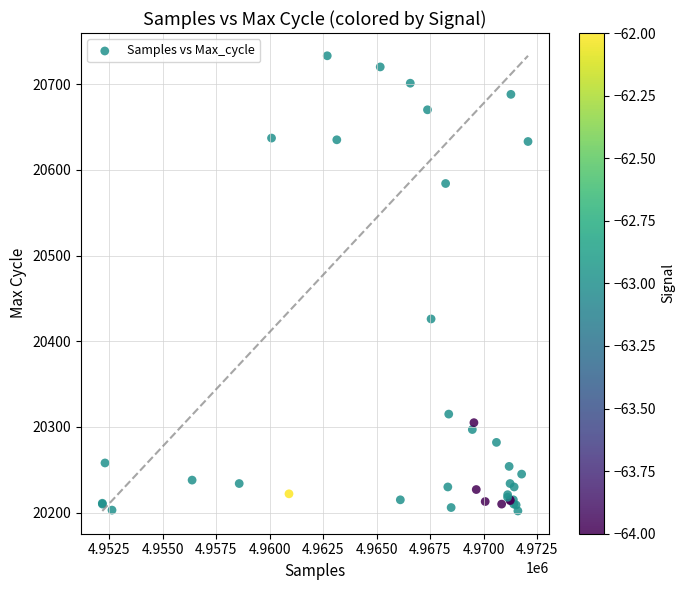

What Y value in the scatter plot is closest to 20467?

20426